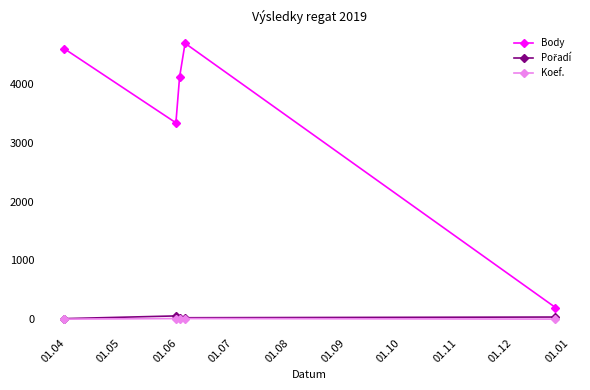

True or false: Body and Koef. cross at least once.

False